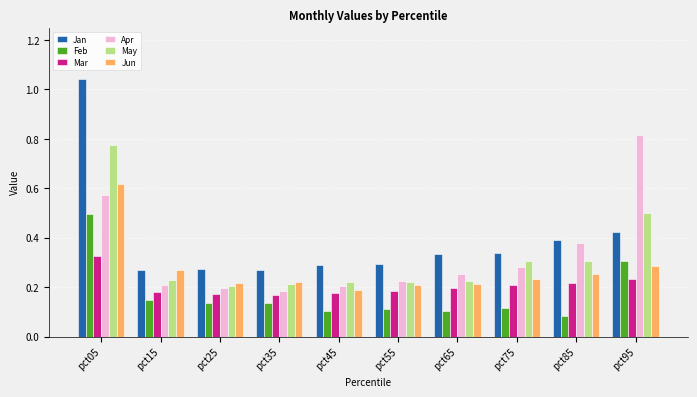

Count the Jun values in the range 0 to 1.

10